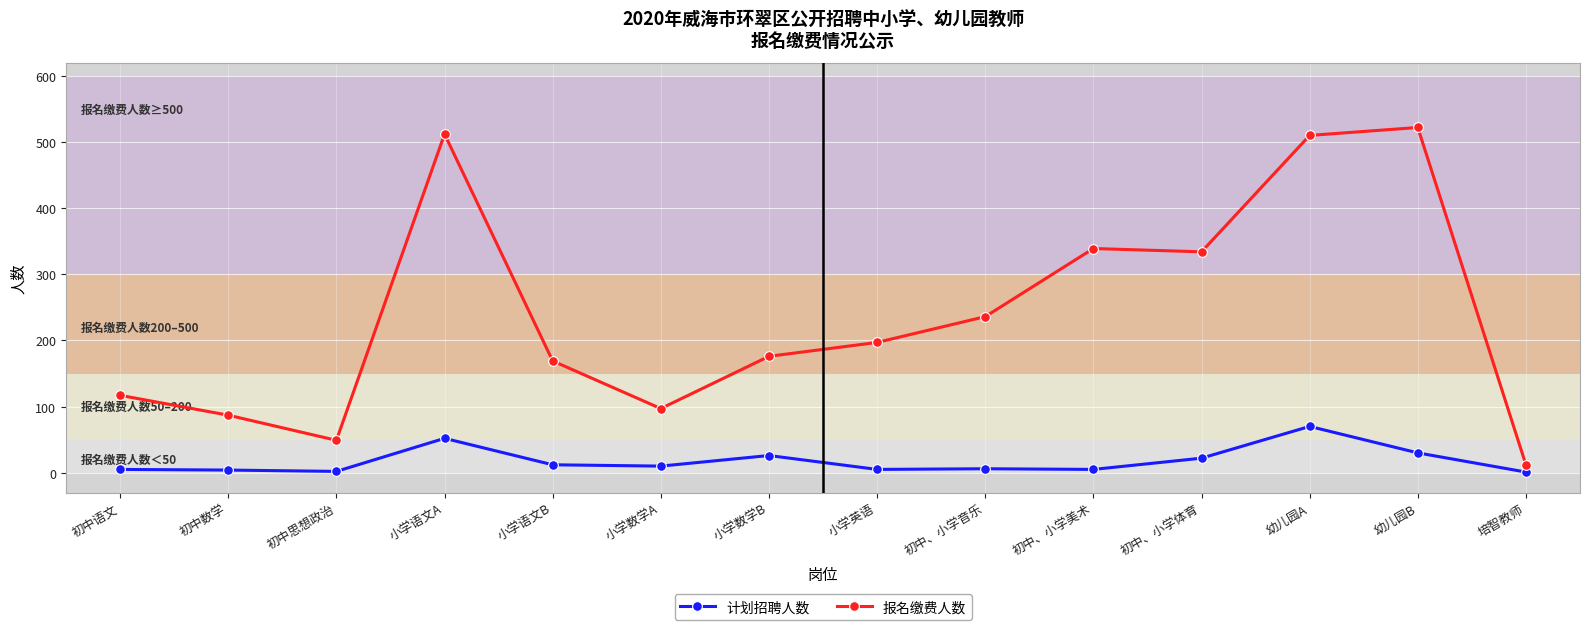

What is the difference between the second highest and minimum values in the 计划招聘人数 series?

51